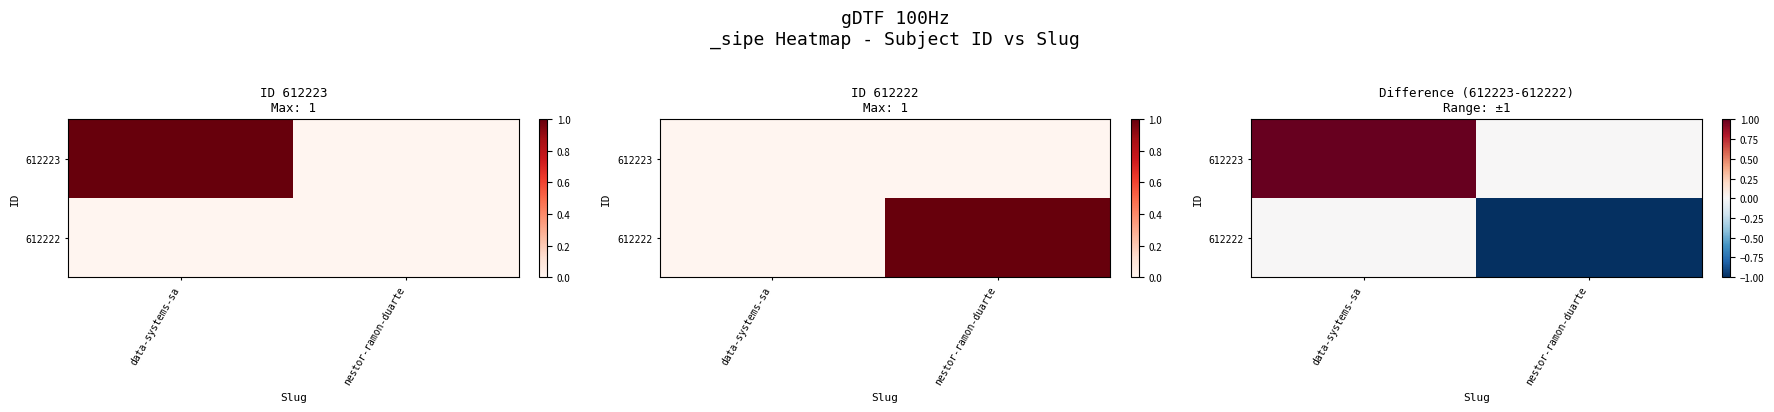

What is the total value across all series at nestor-ramon-duarte?

-1